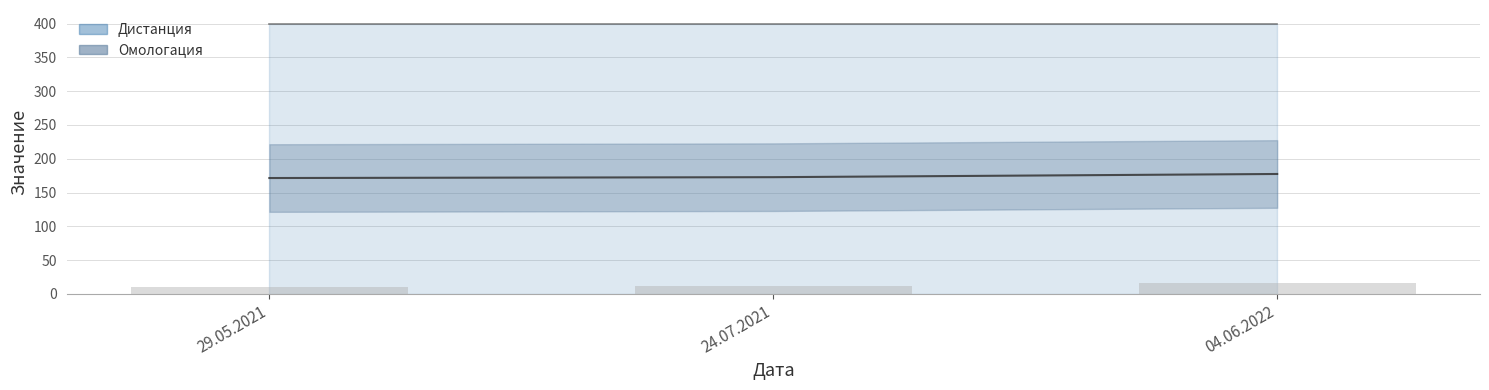

Reading right to left, extract all data points from this chart.

04.06.2022=177.4	24.07.2021=172.7	29.05.2021=171.5